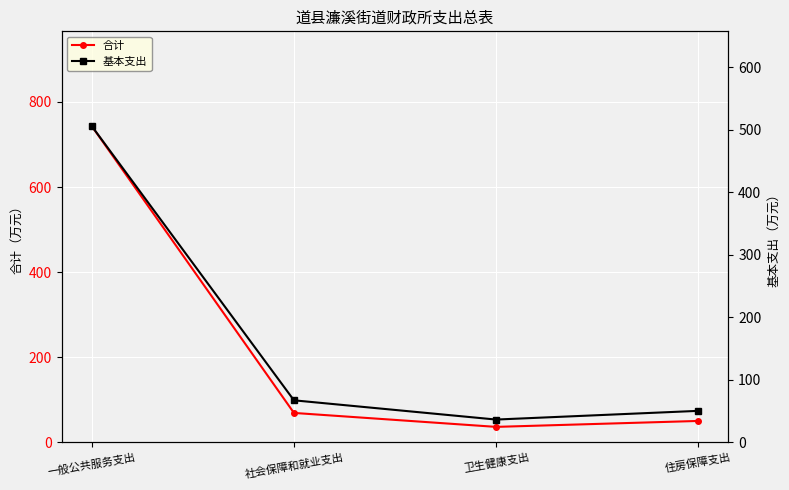

What is the lowest value of the 基本支出 series?

36.7